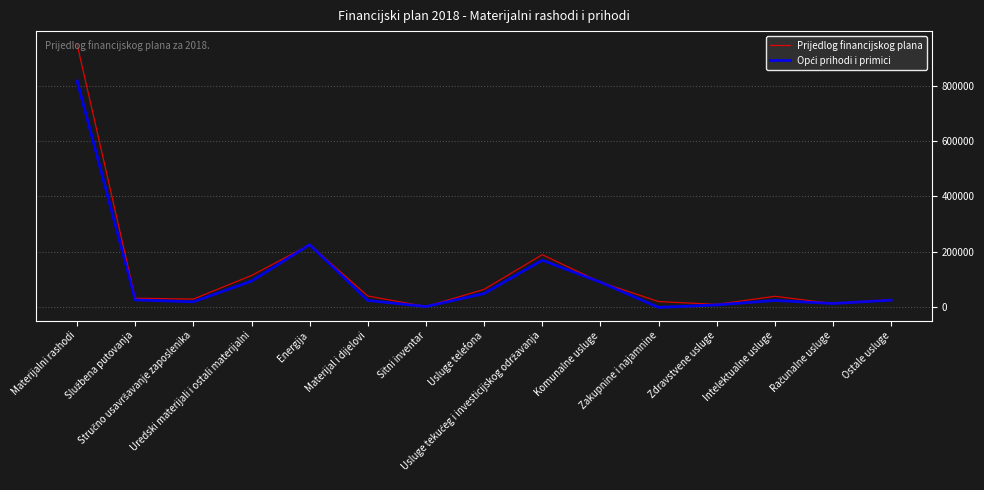

What is the maximum value shown in the chart?

949000